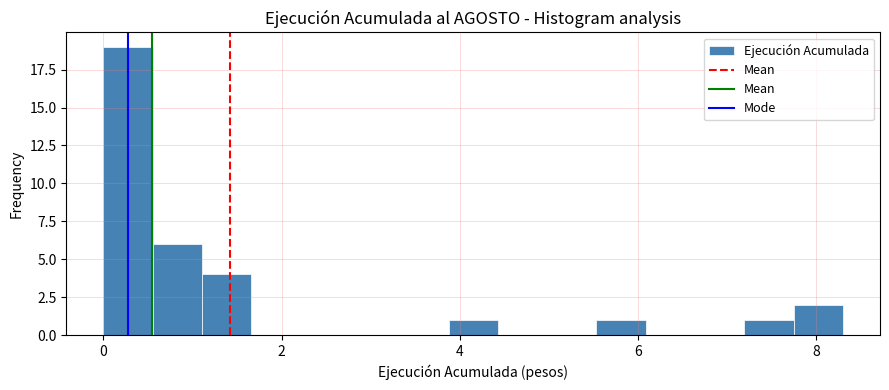

Around what value on the x-axis is the tallest bar? Give the approximate position of its centre, as read against the axis.

0.2